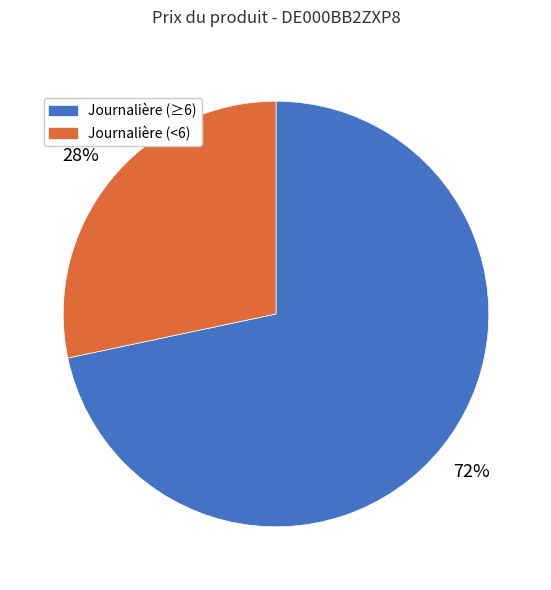

To the nearest percent, what is the average slice percentage?

50%